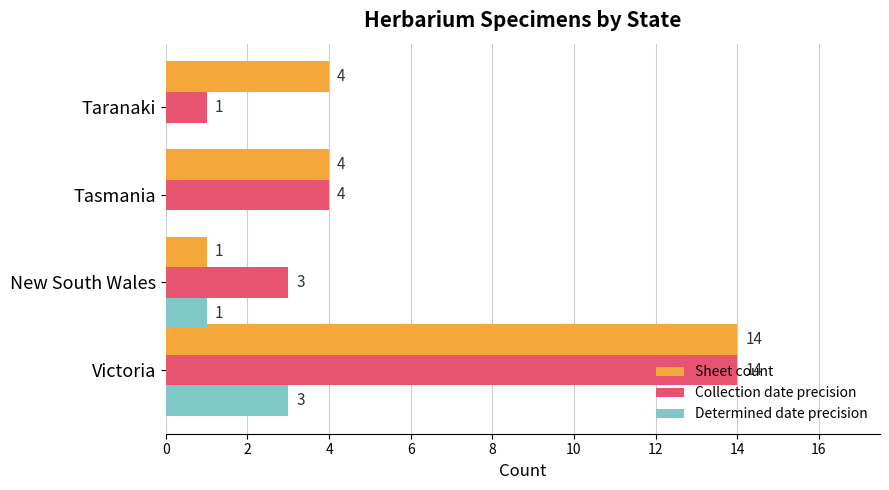

What is the total value across all series at Tasmania?

8